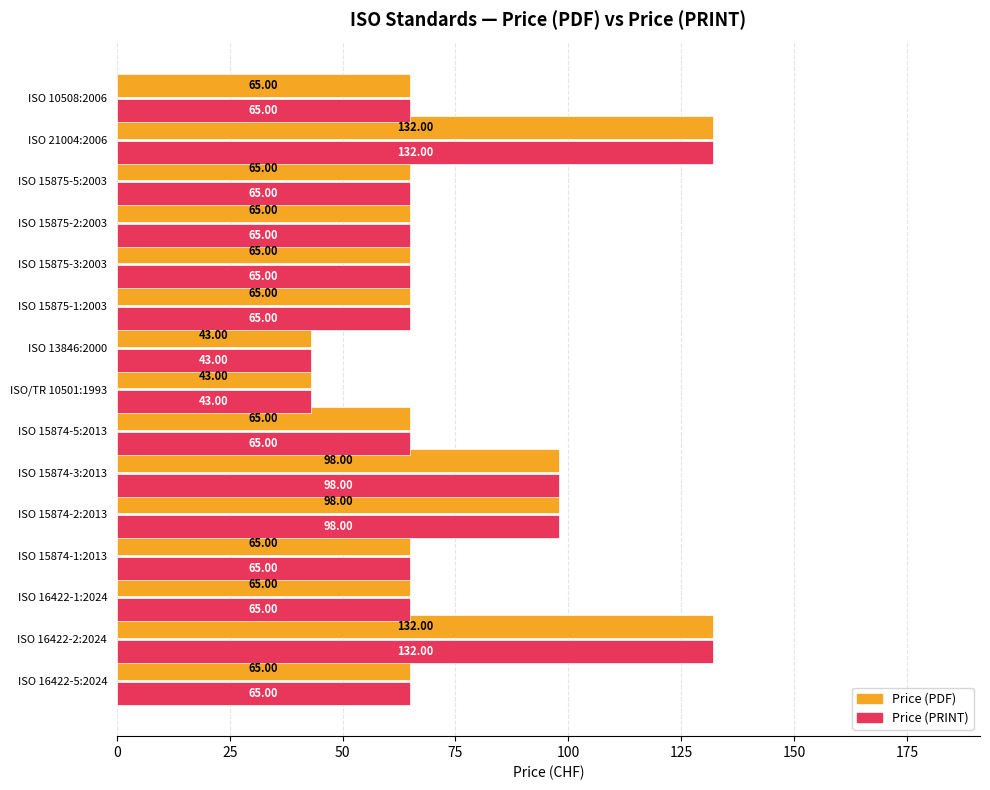

What is the total value across all series at ISO 16422-2:2024?

264